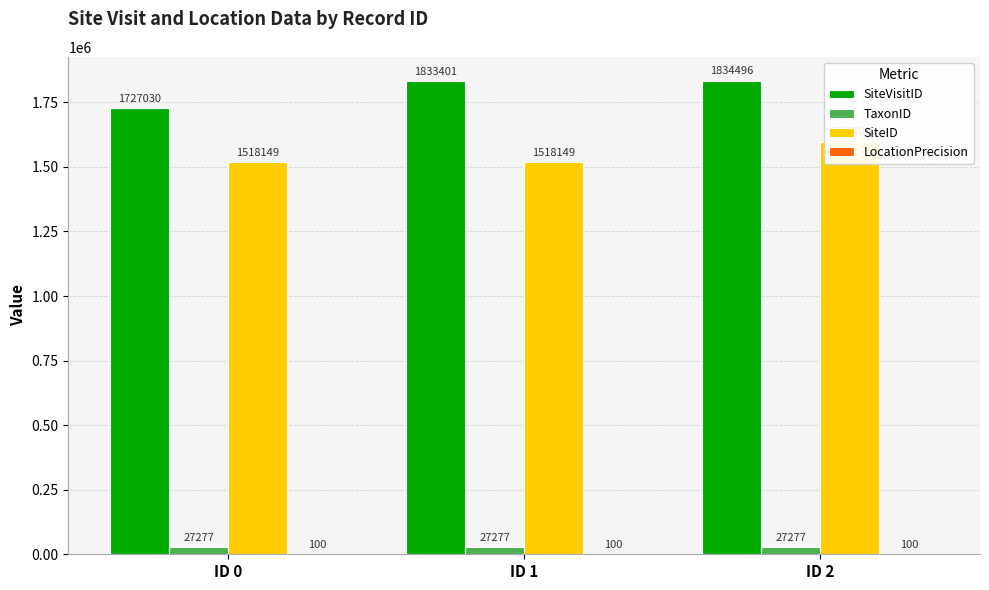

At which label does LocationPrecision reach its peak?

ID 0